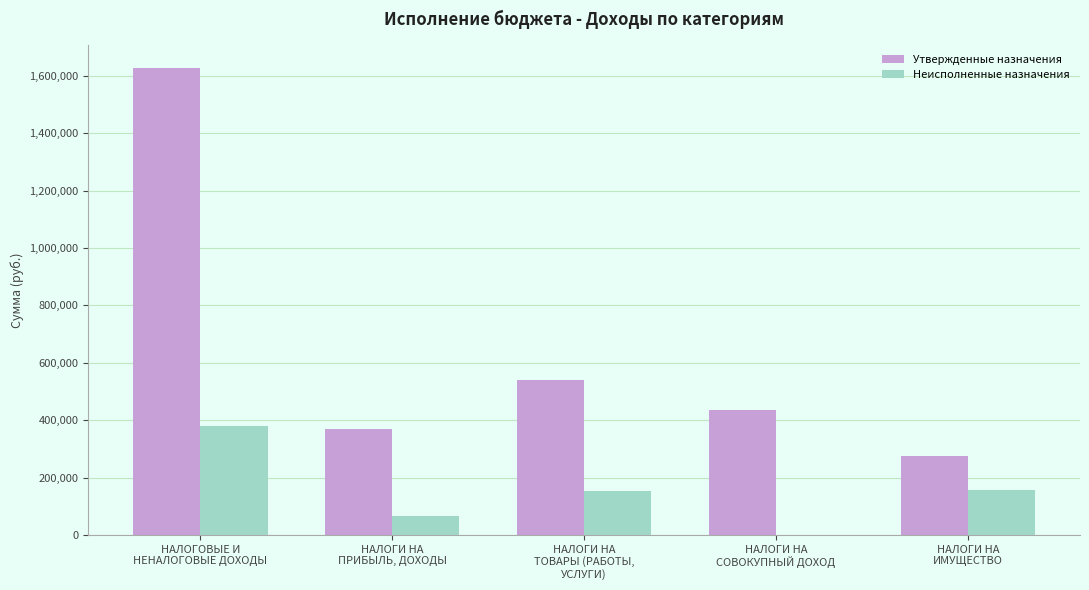

Which series has the largest total across all categories?

Утвержденные назначения